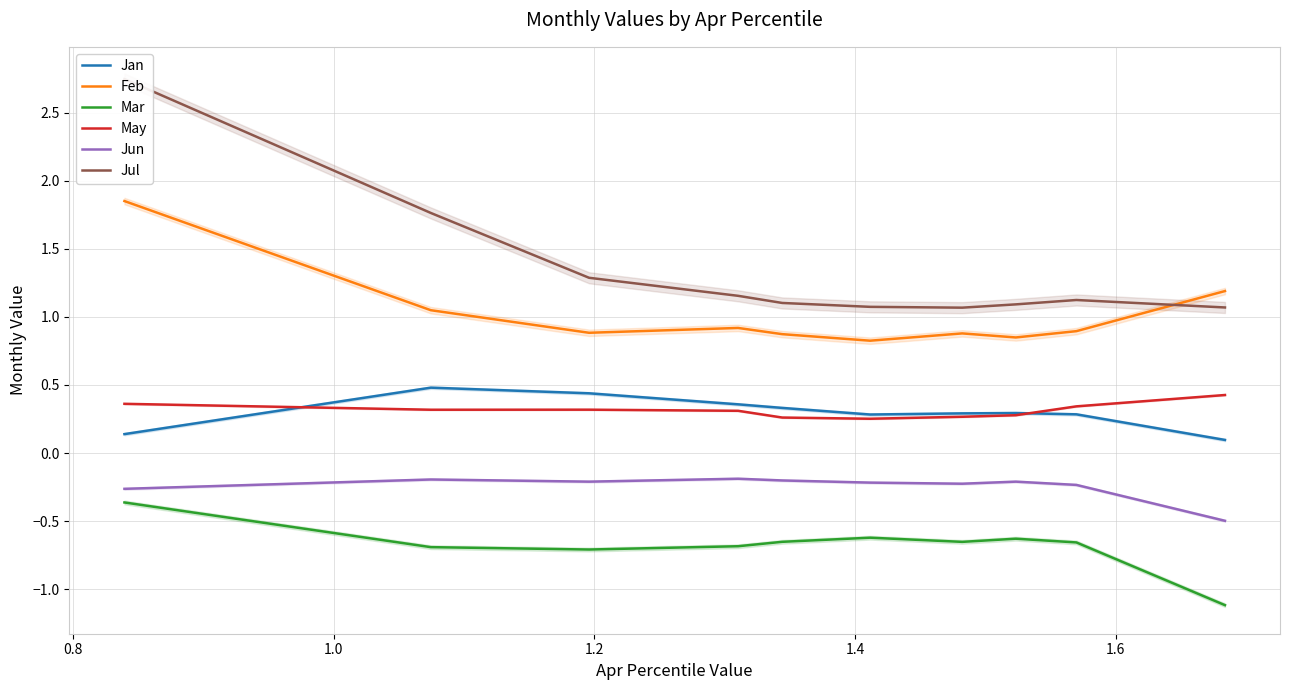

What is the difference between the maximum and second lowest values in the May series?

0.2